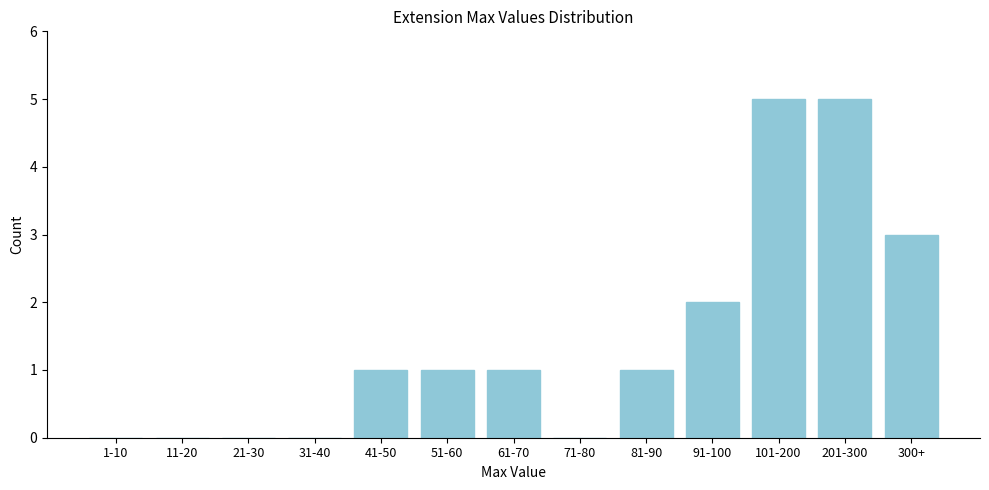

Reading left to right, what are all the values shown in this chart?

1-10=0	11-20=0	21-30=0	31-40=0	41-50=1	51-60=1	61-70=1	71-80=0	81-90=1	91-100=2	101-200=5	201-300=5	300+=3